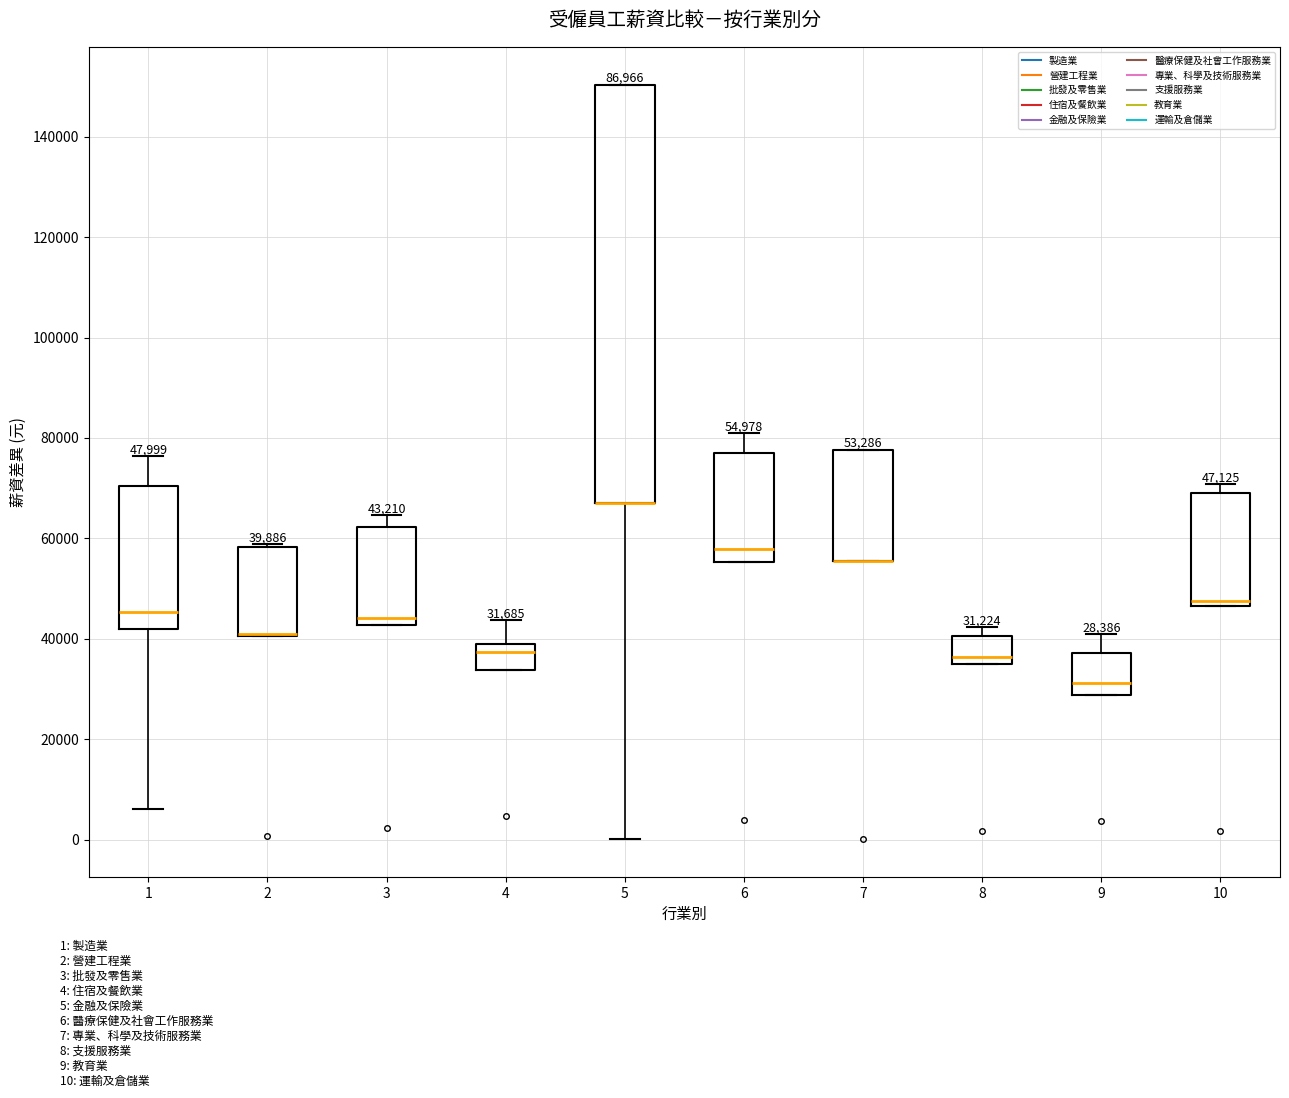

Which box is the tallest, from its lower edge to its upper edge?

5